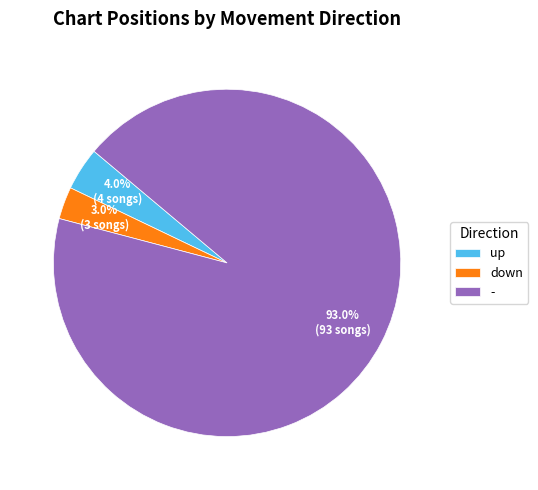

Between down and up, which is larger?

up